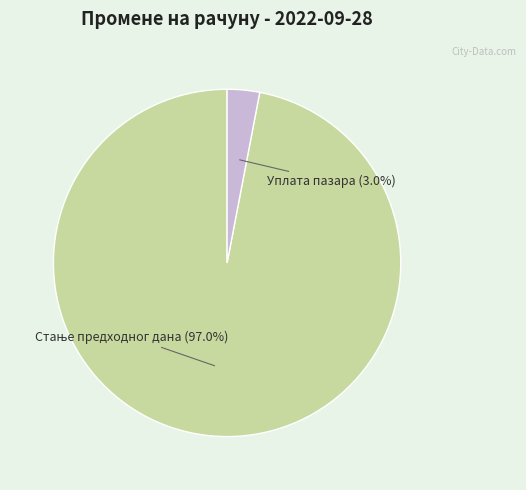

Rank the categories by value from highest to lowest.

Стање предходног дана, Уплата пазара